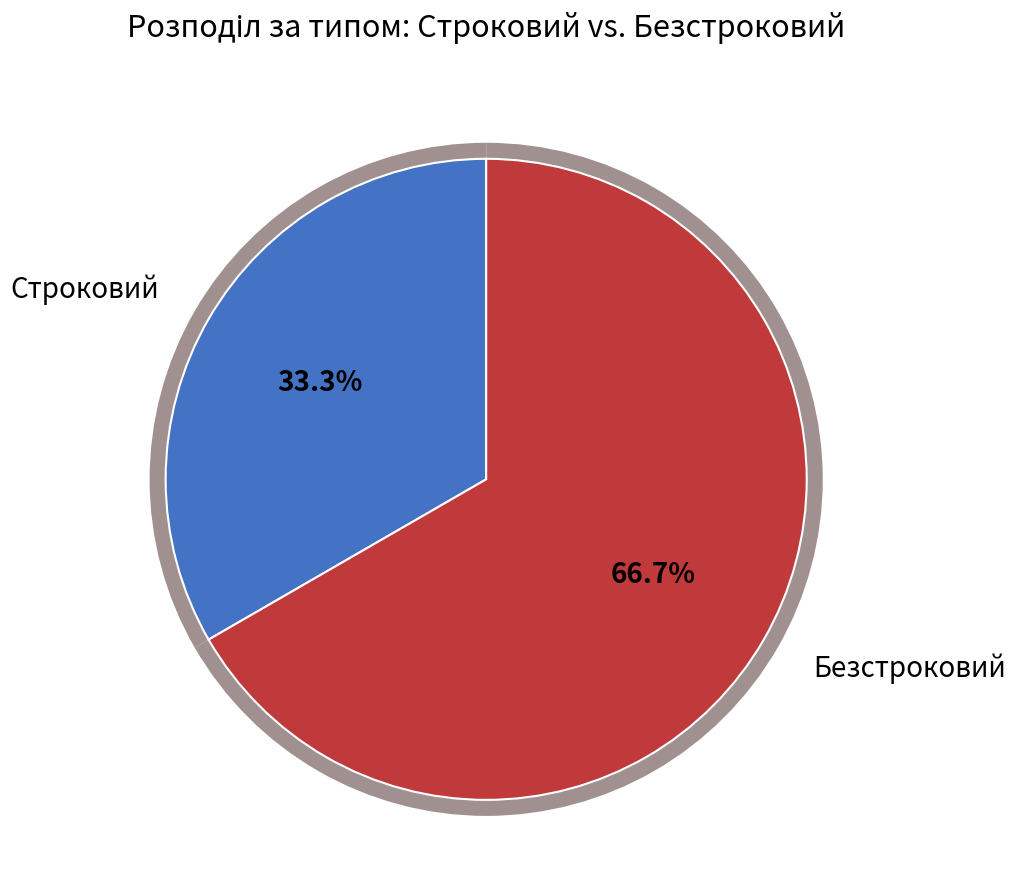

To the nearest percent, what is the average slice percentage?

50%